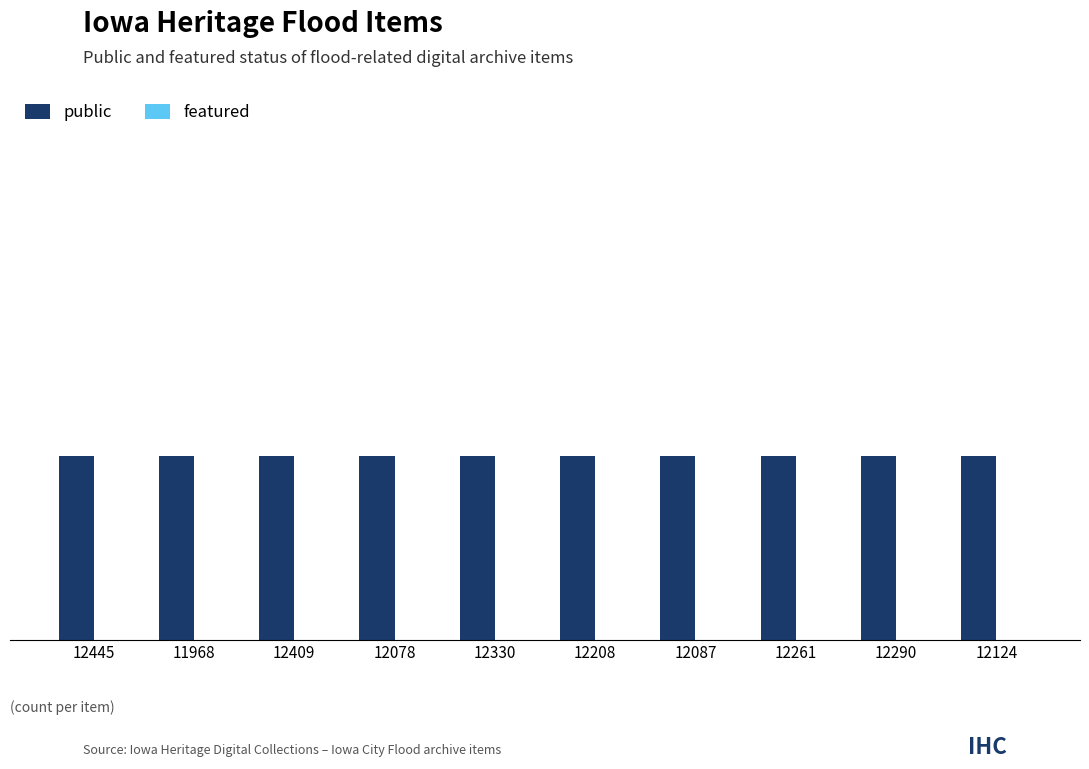

How many bars are there in each group?

2